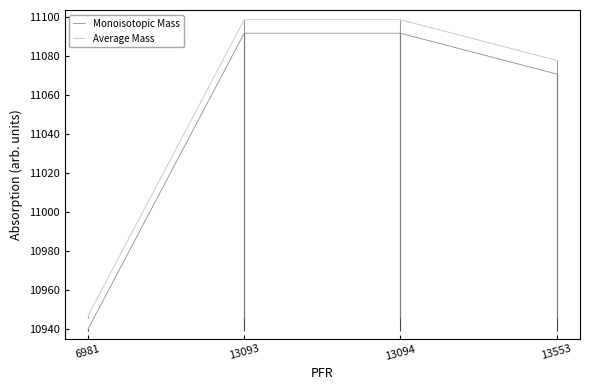

Which series has the largest total across all categories?

Average Mass